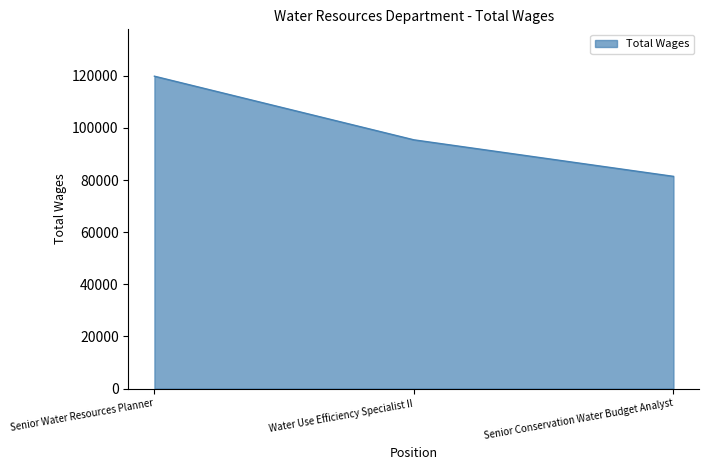

How many categories are shown in the chart?

3